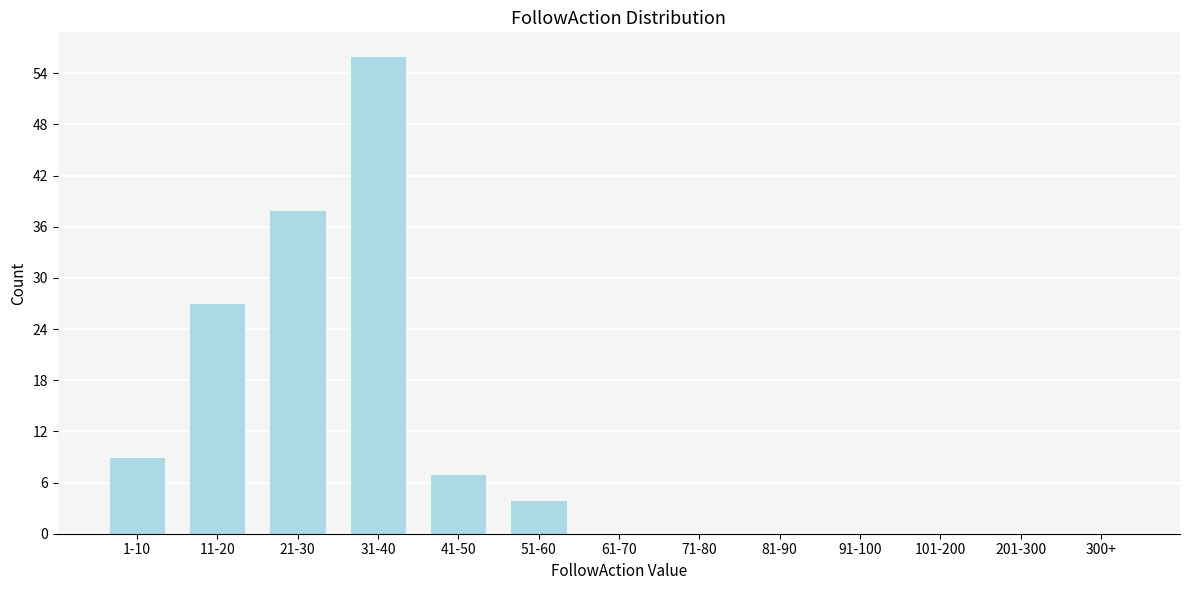

Reading right to left, list all the values displayed in this chart.

300+=0	201-300=0	101-200=0	91-100=0	81-90=0	71-80=0	61-70=0	51-60=4	41-50=7	31-40=56	21-30=38	11-20=27	1-10=9